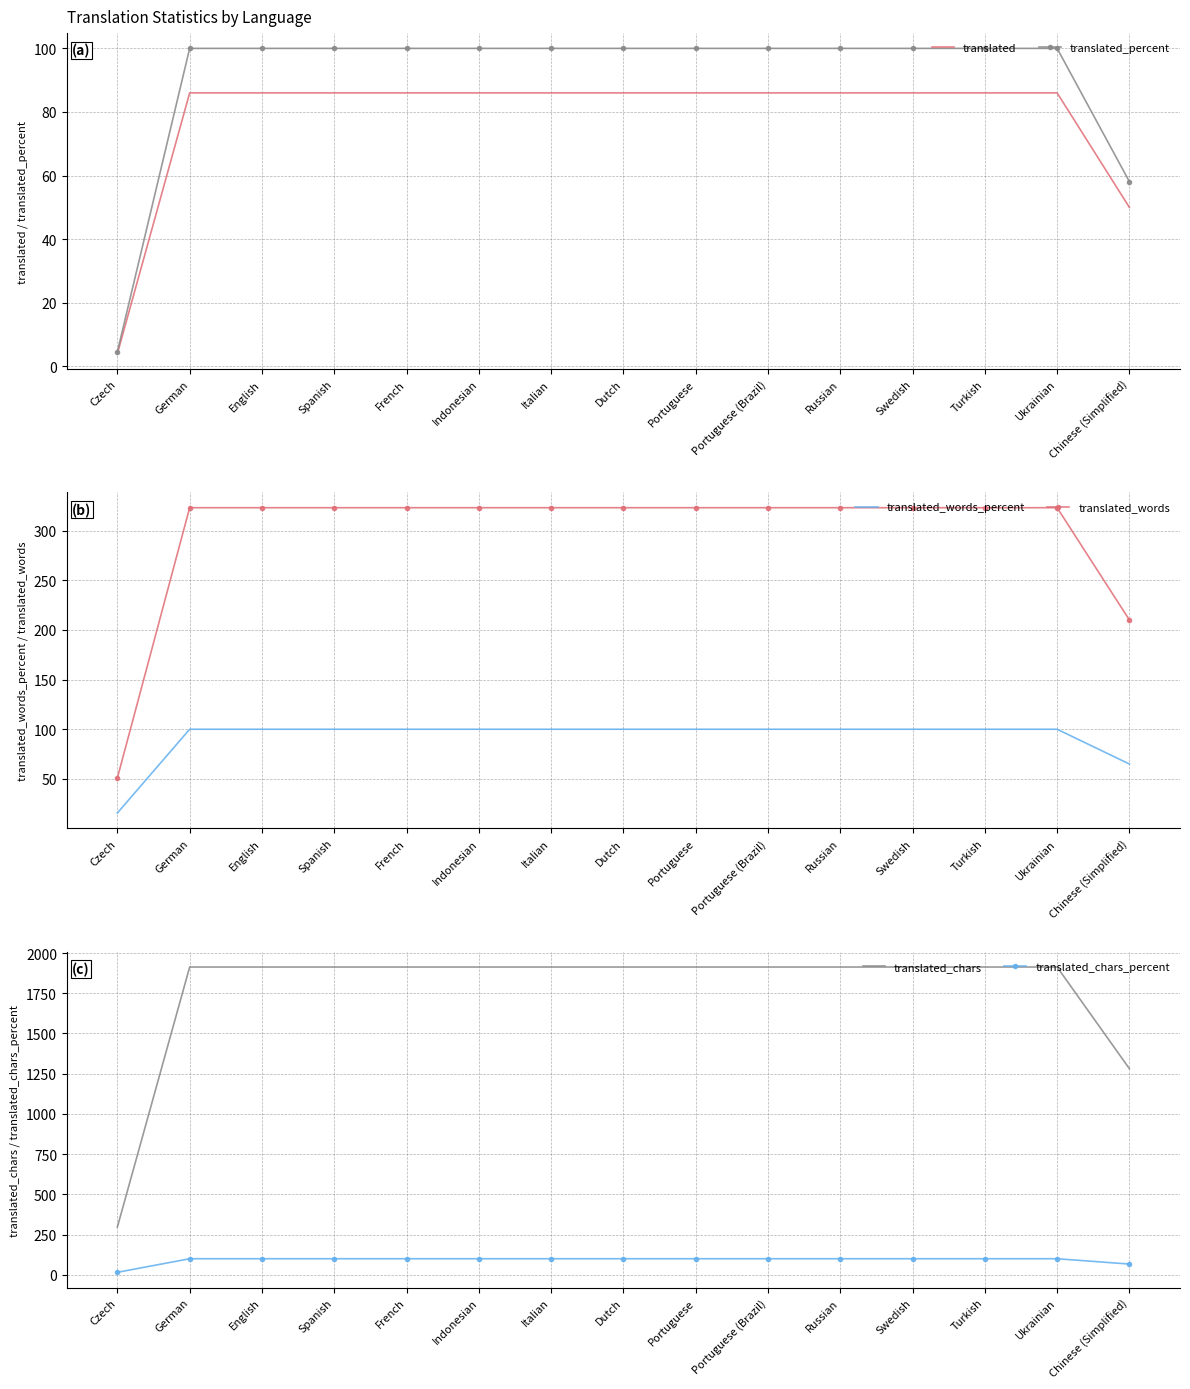

Read the translated_words value at Chinese (Simplified).

210.0